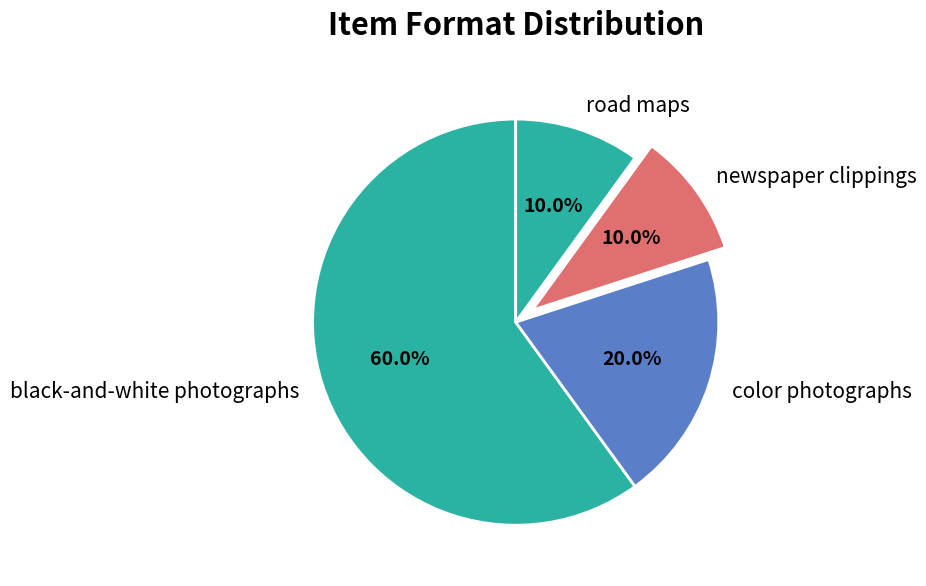

Combined, what portion of the pie is color photographs and road maps?

30.0%